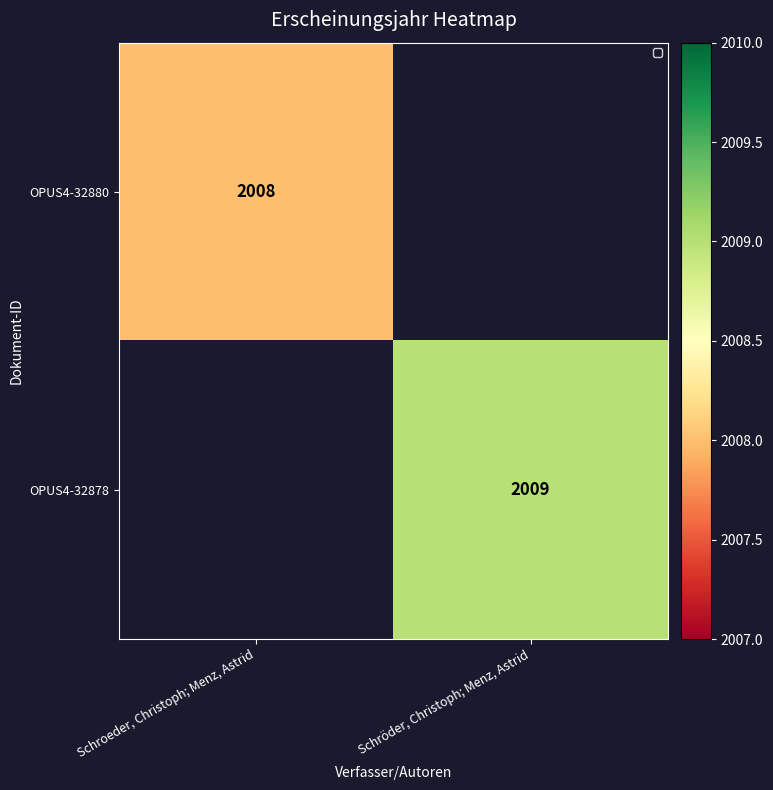

The value of OPUS4-32880 at Schroeder, Christoph; Menz, Astrid is 2008. True or false?

True